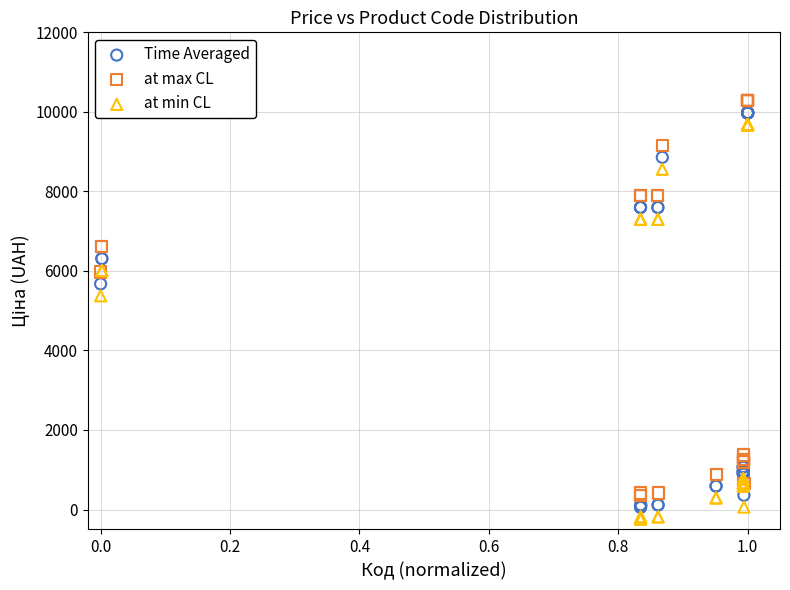

Which series contains the lowest Y value?

at min CL